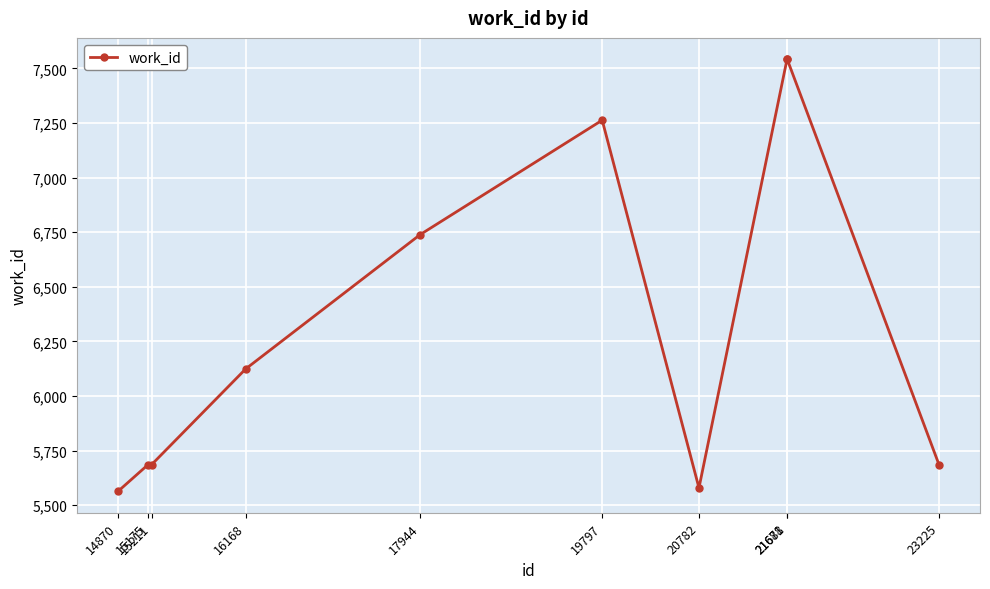

Approximately how many times larger is the value at 15175 compared to 23225?

1.0